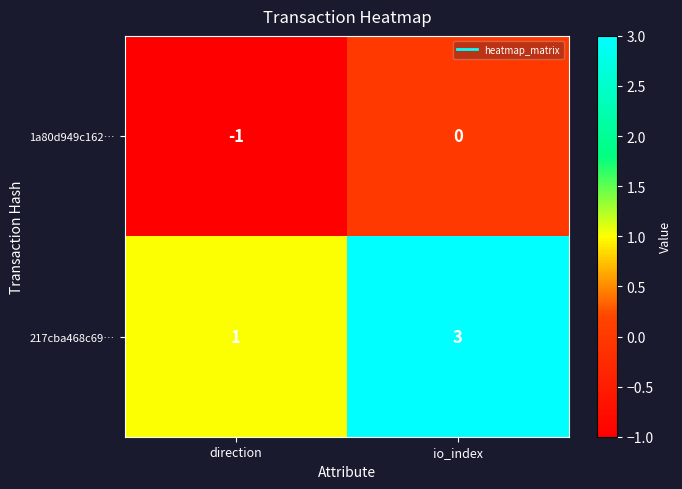

Which series has the largest total across all categories?

217cba468c69…